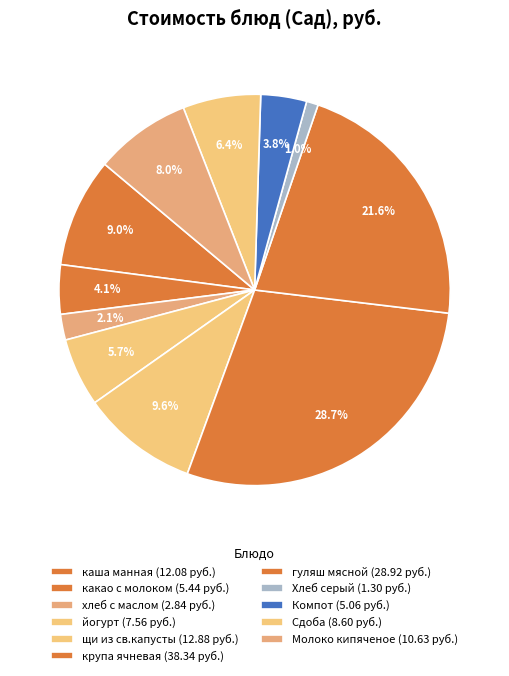

Which slice is the smallest?

Обед (хлеб серый)